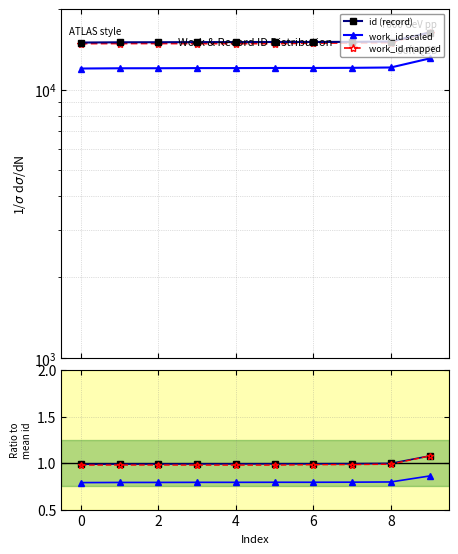

True or false: ratio work/mean and work_id scaled intersect in this chart.

False